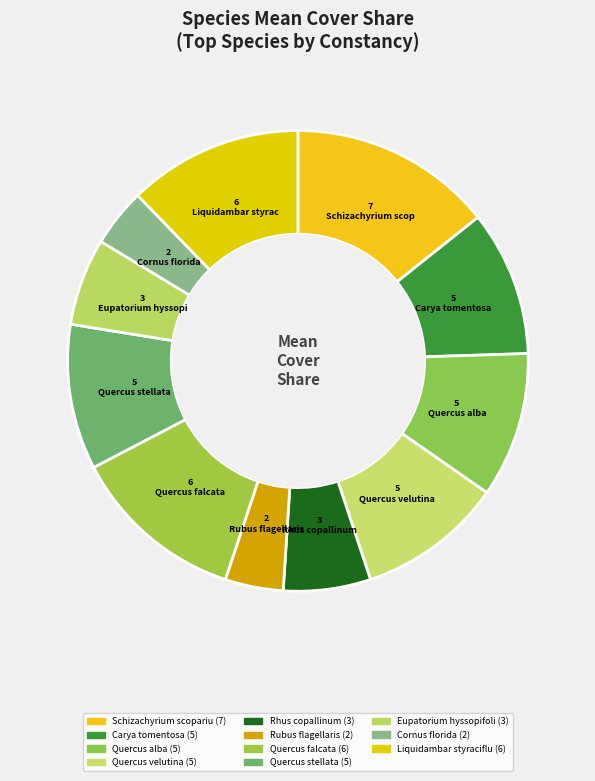

How many segments does this pie chart have?

11